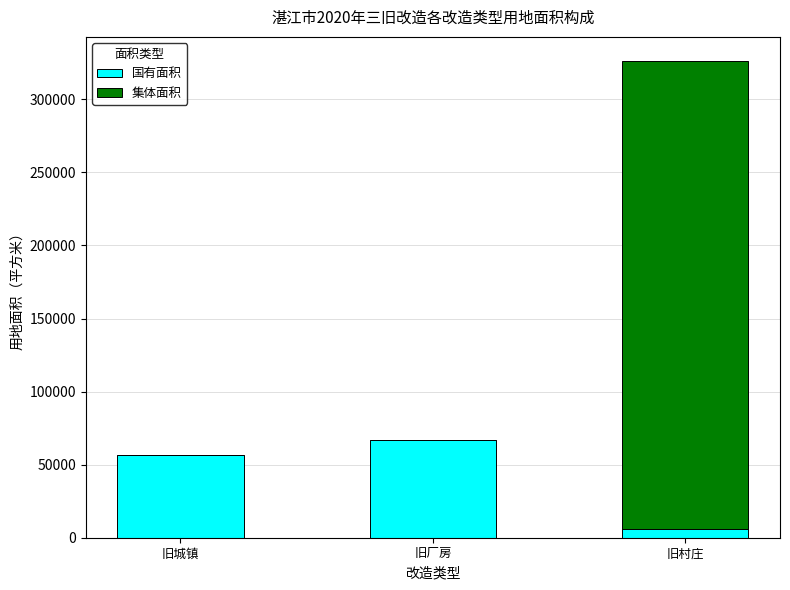

At which category is the sum across all series the highest?

旧村庄